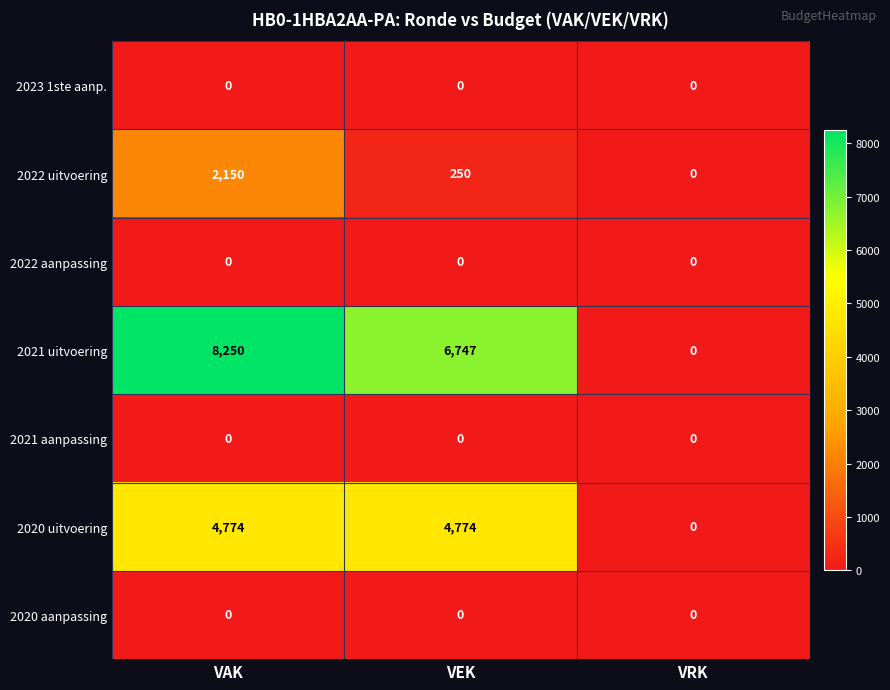

At how many categories does at least one series exceed 6772?

1